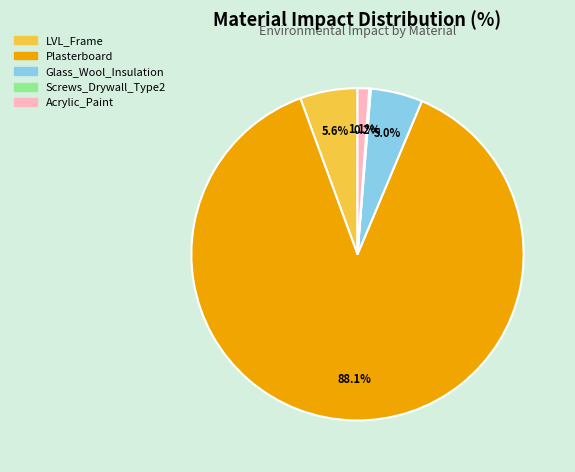

Which category has the biggest portion of the pie?

Plasterboard